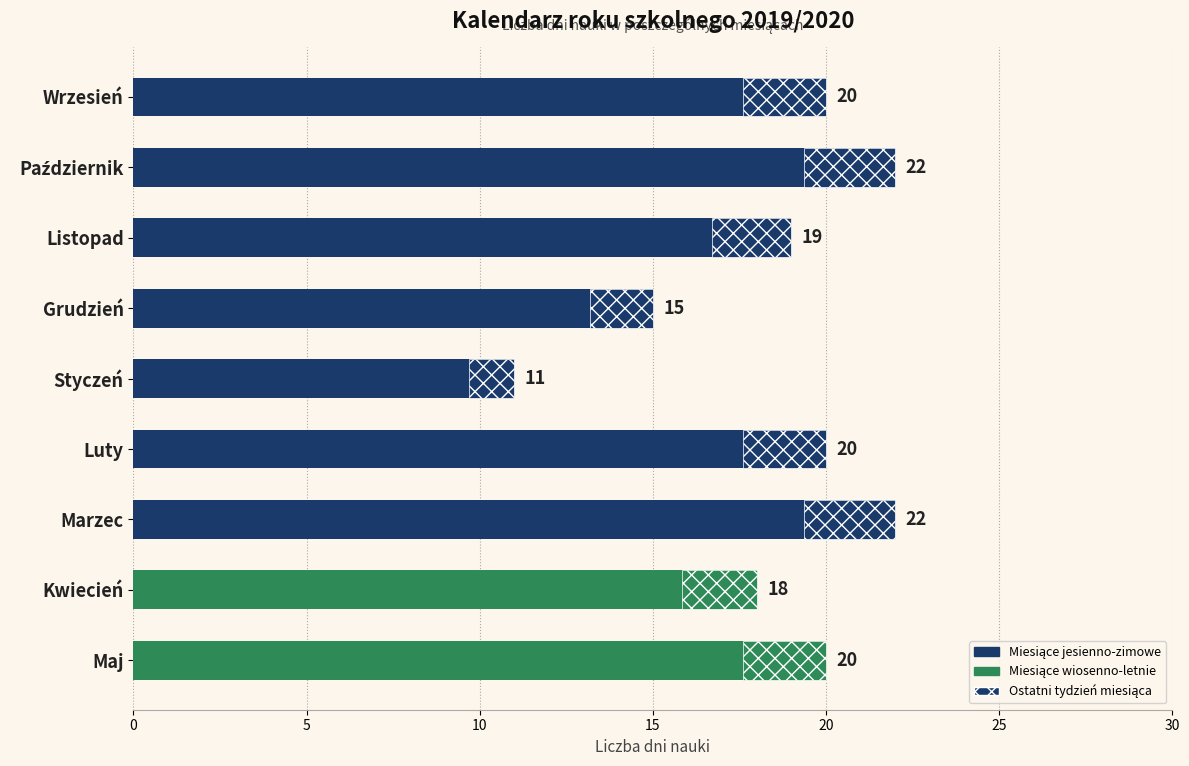

Reading left to right, what are all the values shown in this chart?

20	22	19	15	11	20	22	18	20